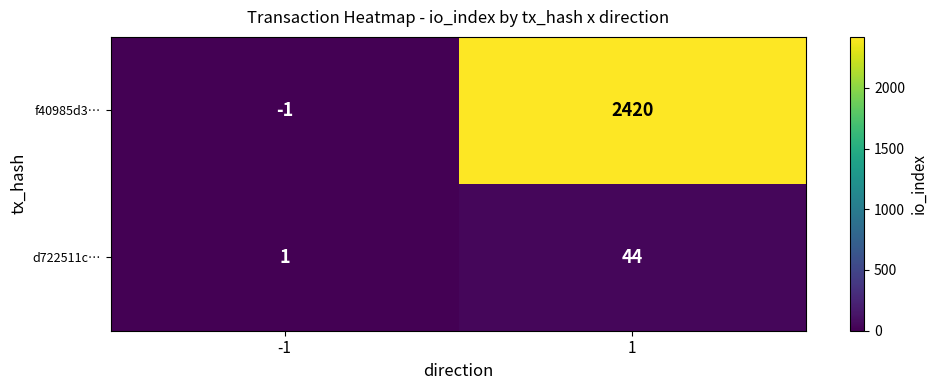

The value of f40985d3… at 1 is 2420. True or false?

True